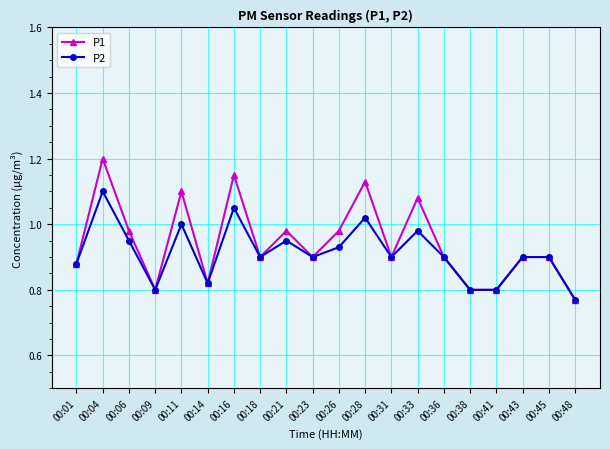

True or false: P2 has more than 0 interior local peaks.

True